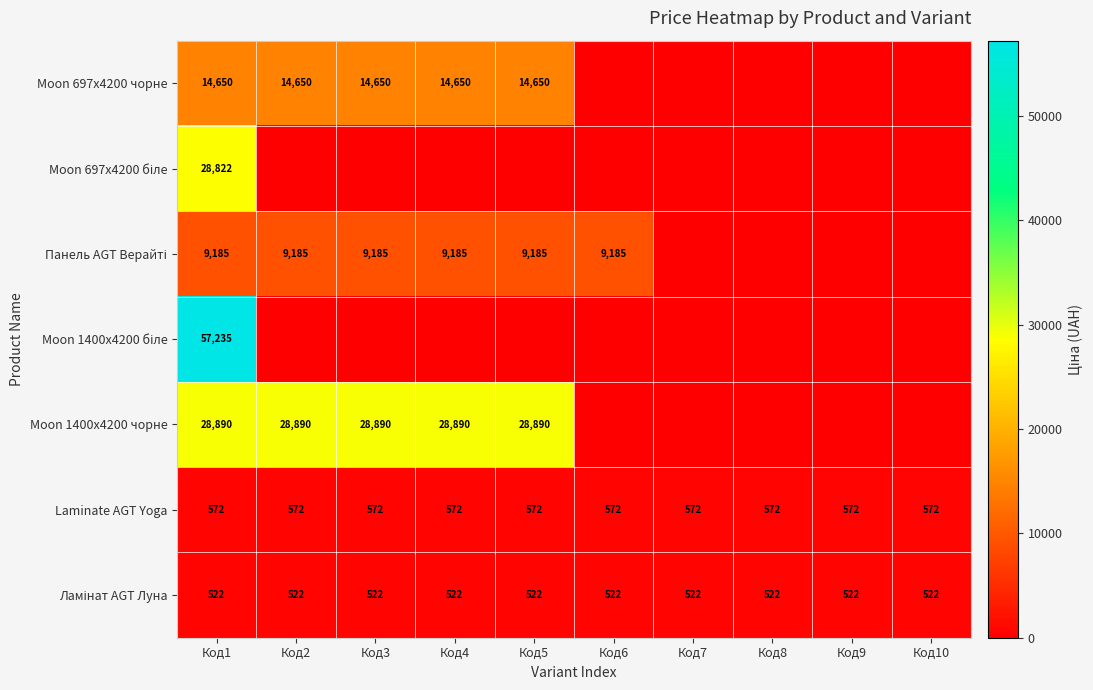

Is it true that Laminate AGT Yoga equals 257 at Код2?

False